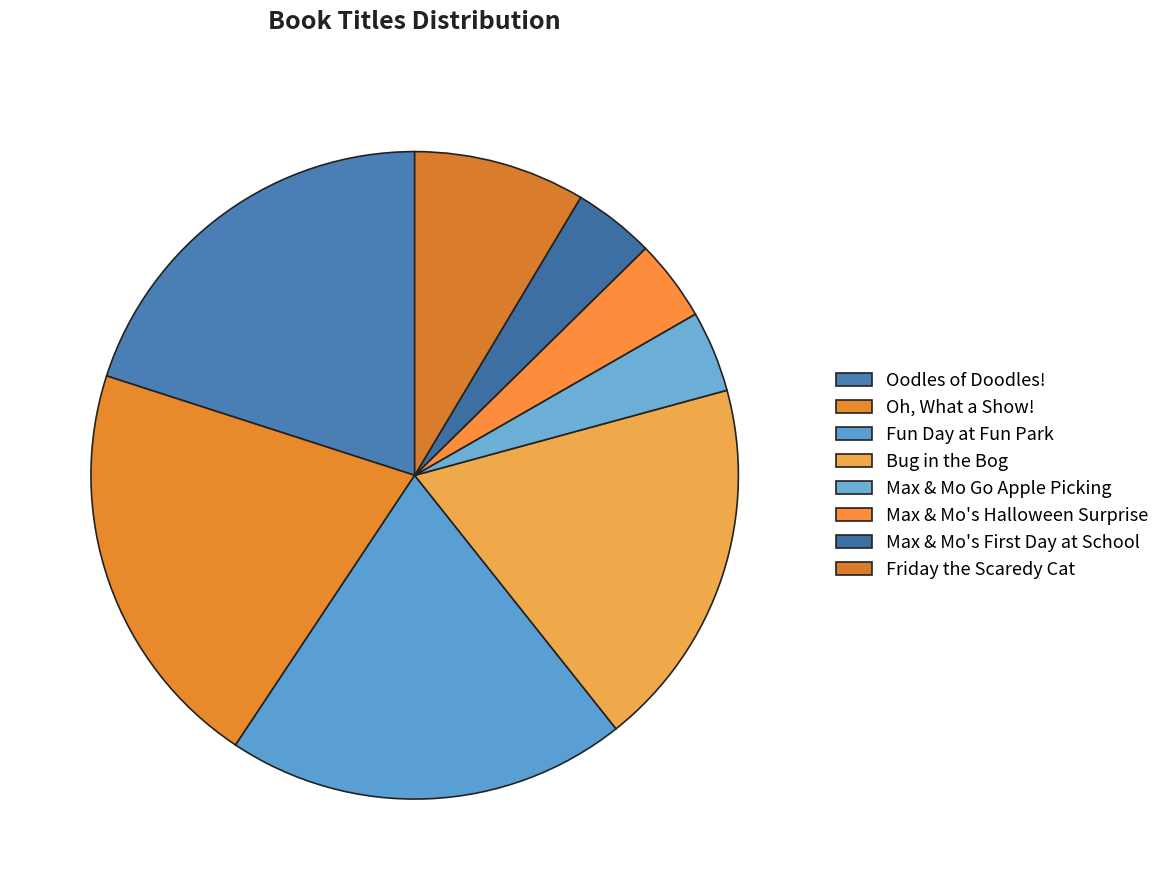

What is the smallest slice in the pie chart?

Max & Mo's First Day at School